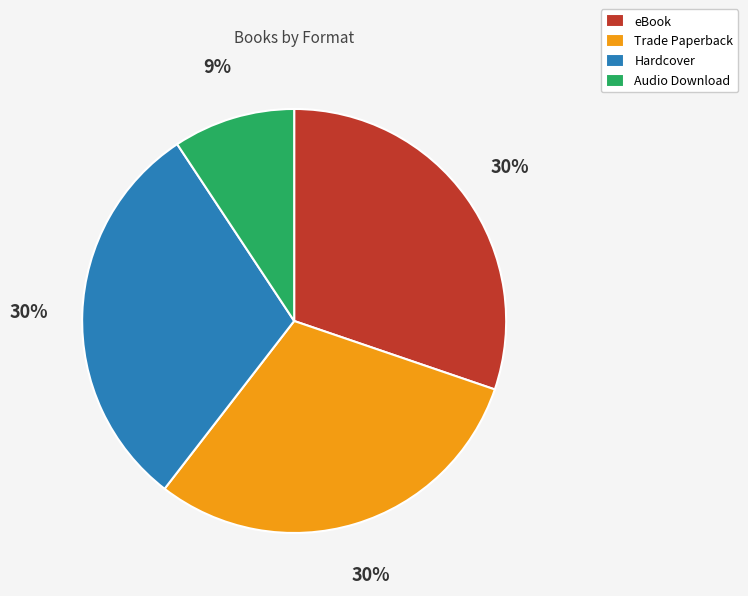

Combined, do Audio Download and Hardcover account for over 50%?

No